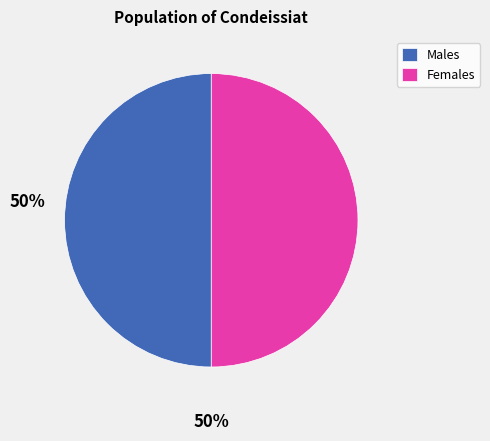

The Females slice represents 38% of the pie. True or false?

False